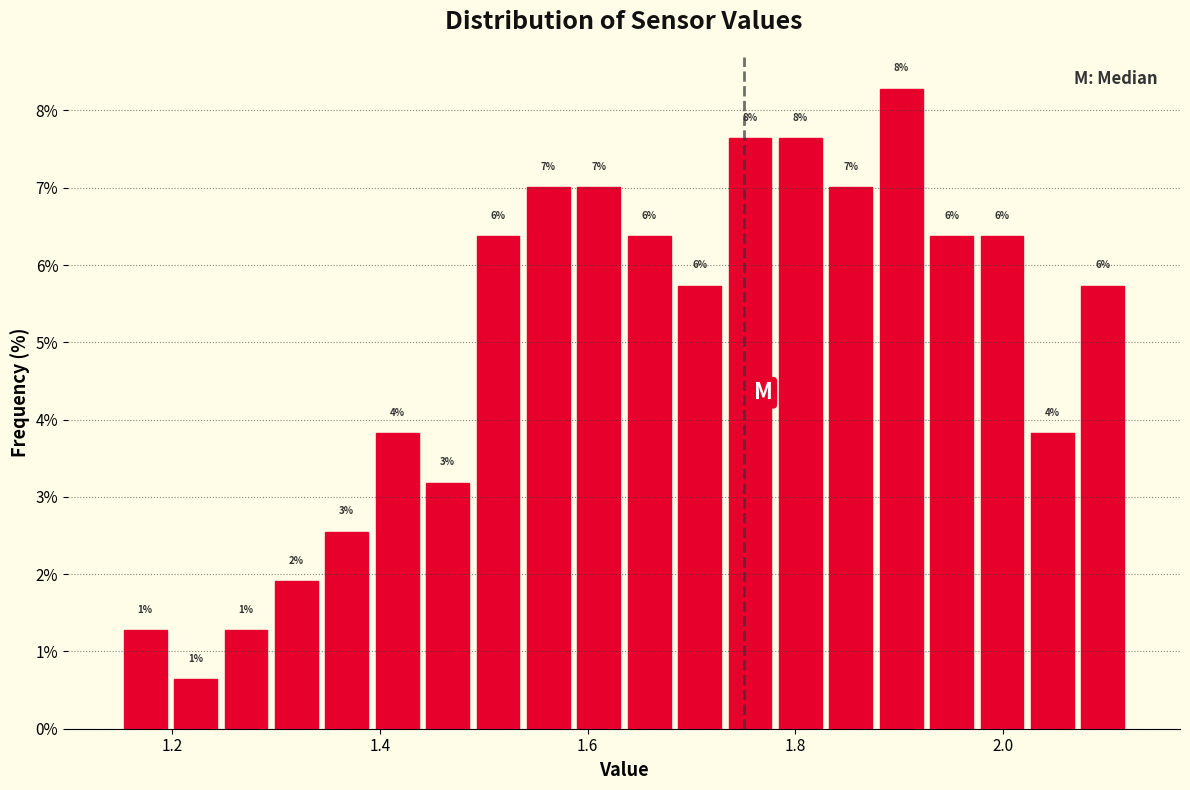

Read against the x-axis, roughly where is the centre of the tallest bar?

1.90